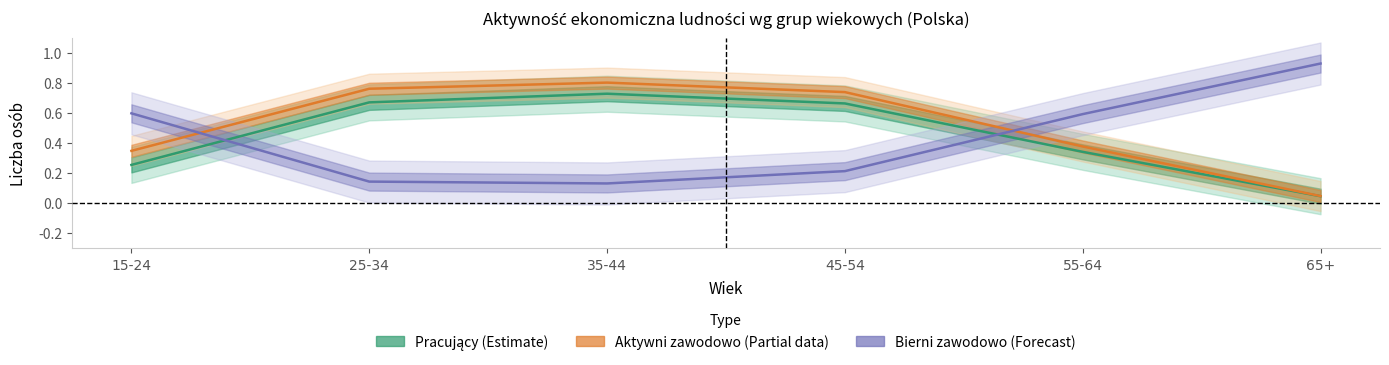

What are all the series names shown in the legend?

Aktywni zawodowo, Bierni zawodowo, Pracujący